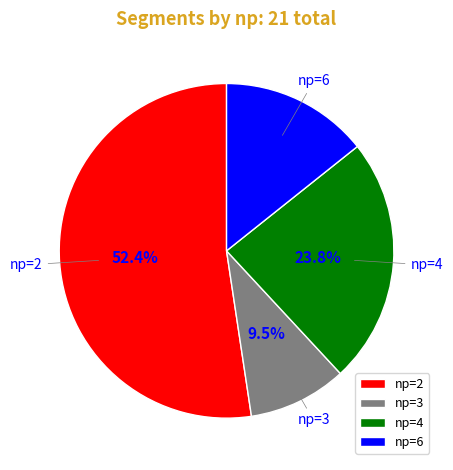

How many slices are in this pie chart?

4